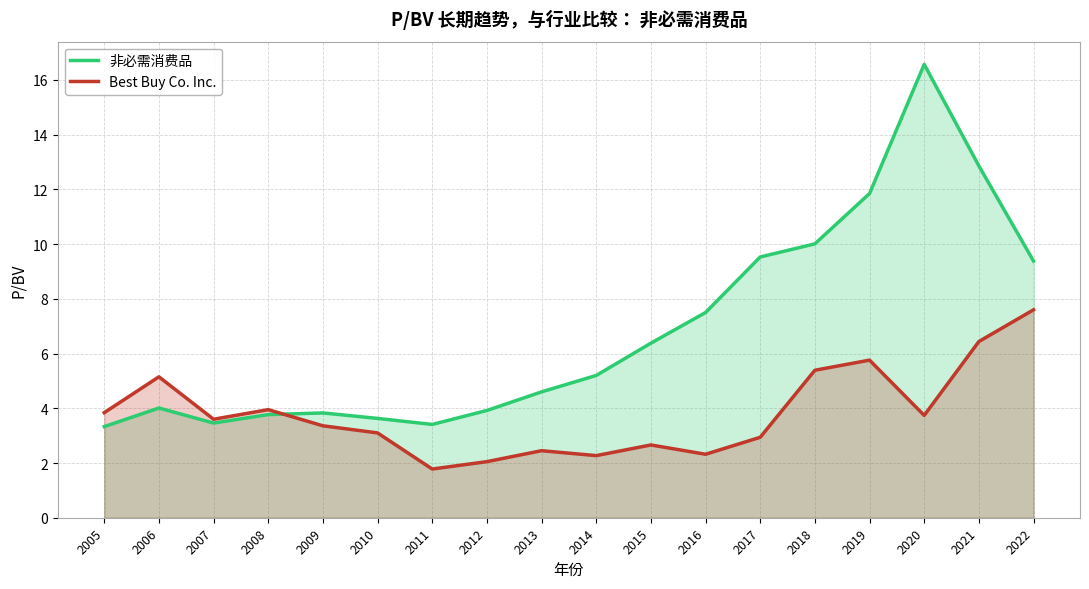

What is the difference between the 非必需消费品 values at 2018 and 2010?

6.4